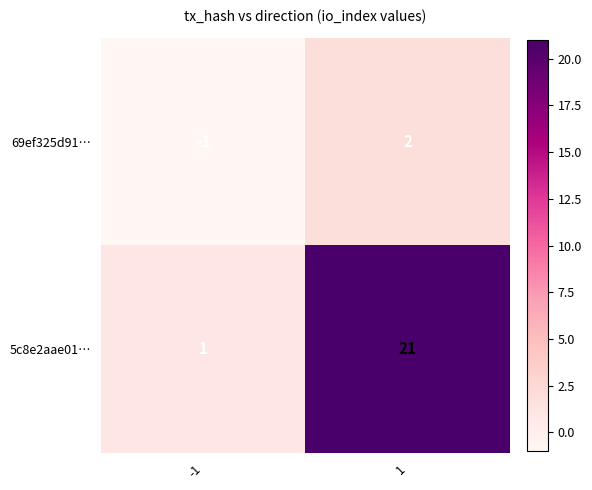

How many values in the 5c8e2aae01… series are below 21?

1